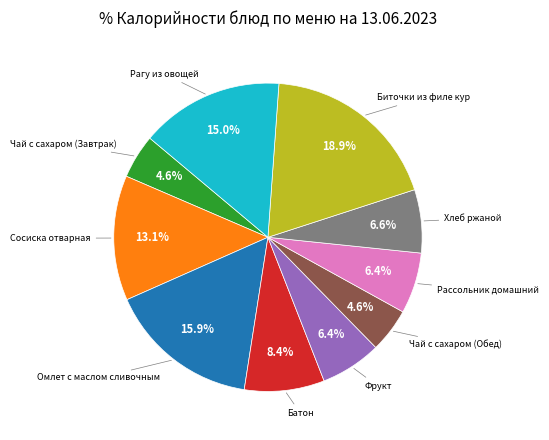

Is there any slice that represents more than half of the pie?

No